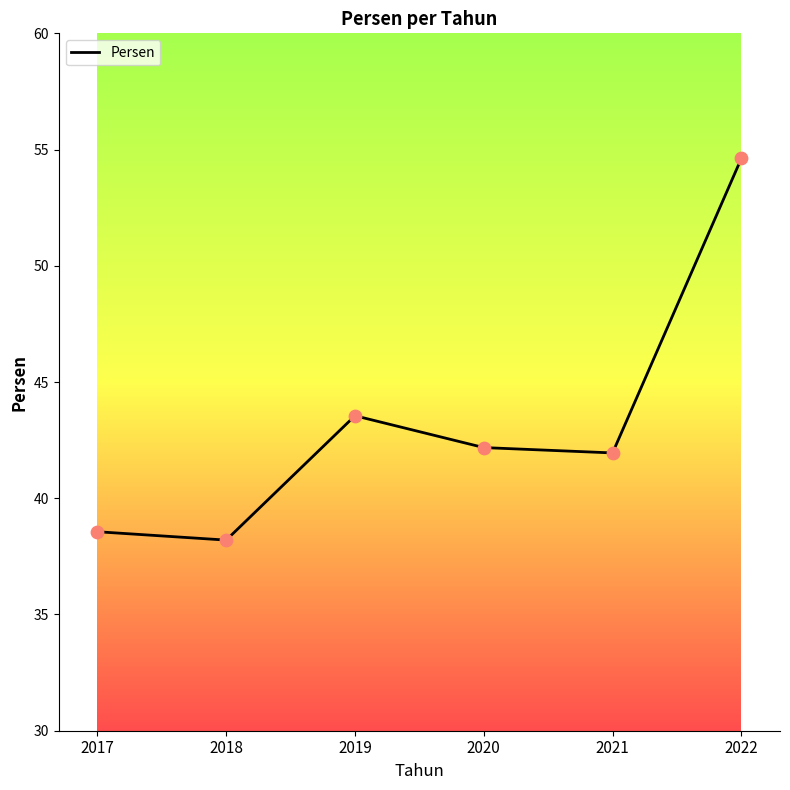

Between 2019 and 2020, which is larger?

2019